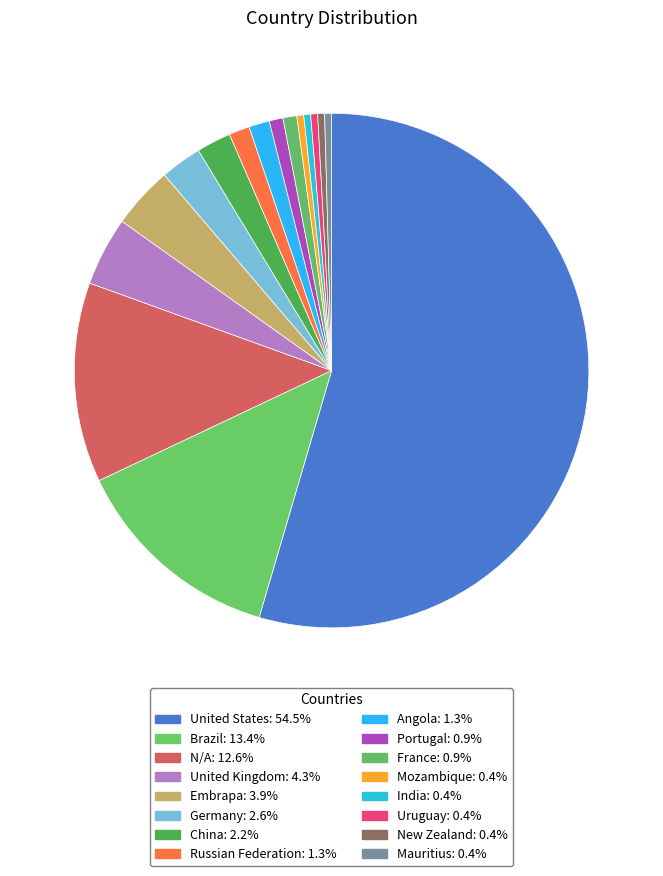

What is the total percentage of New Zealand and Portugal?

1.3%